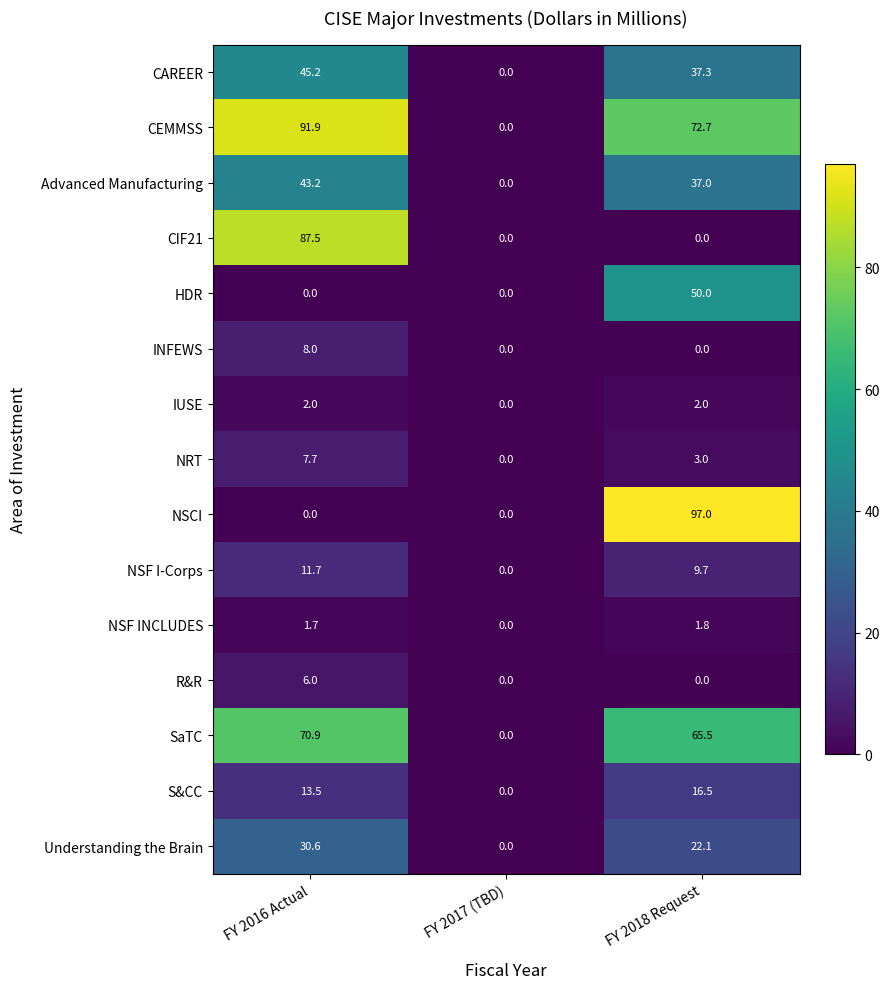

How many data points in NSF INCLUDES are above 1?

2